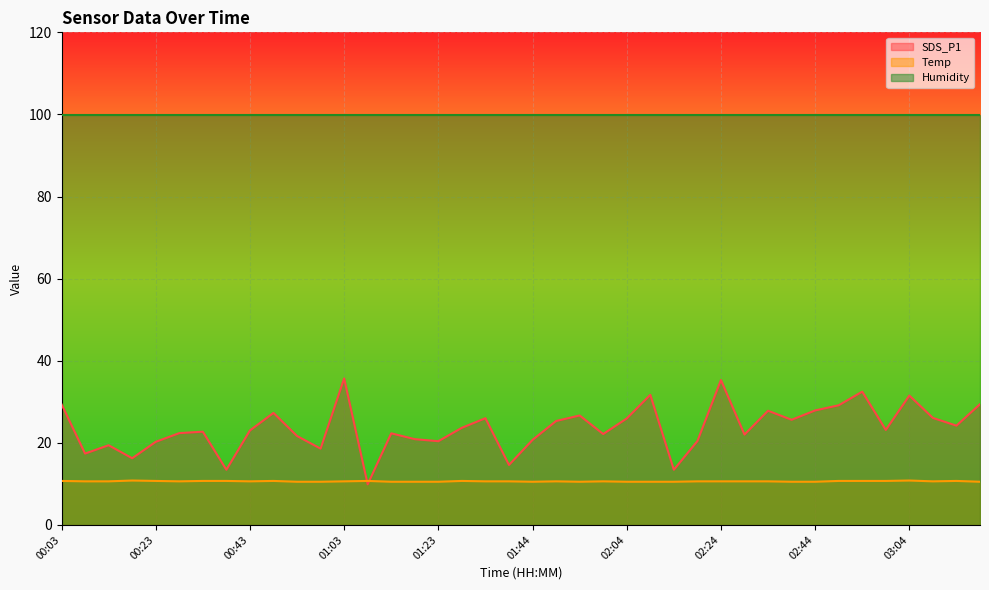

What position from the left is 01:28?

18